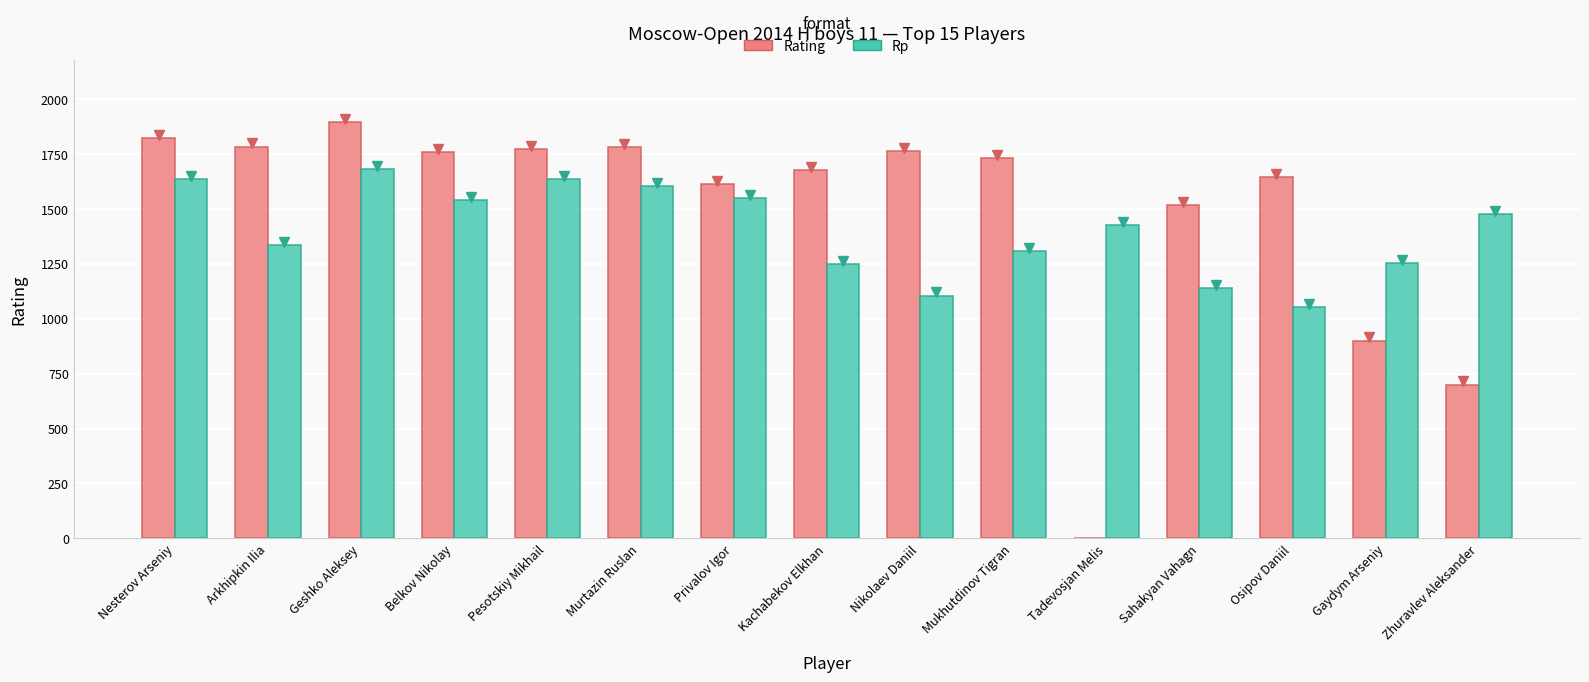

The value of Rp at Nikolaev Daniil is 1105. True or false?

True